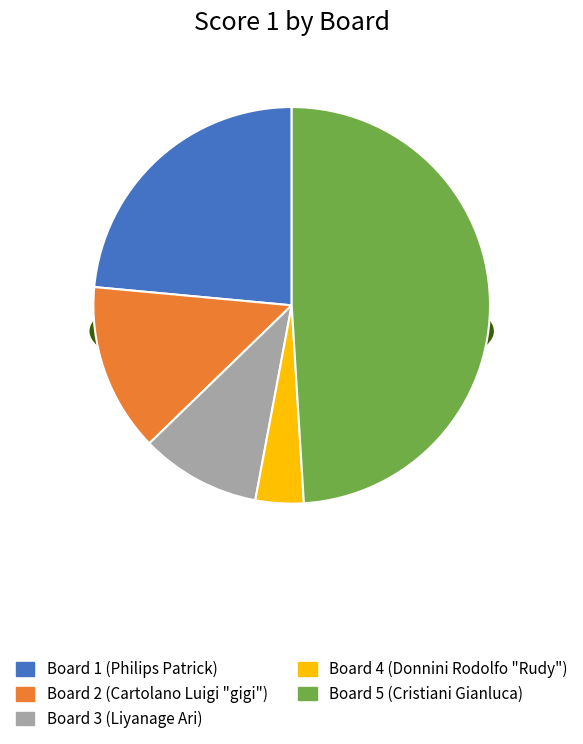

How many slices are in this pie chart?

5